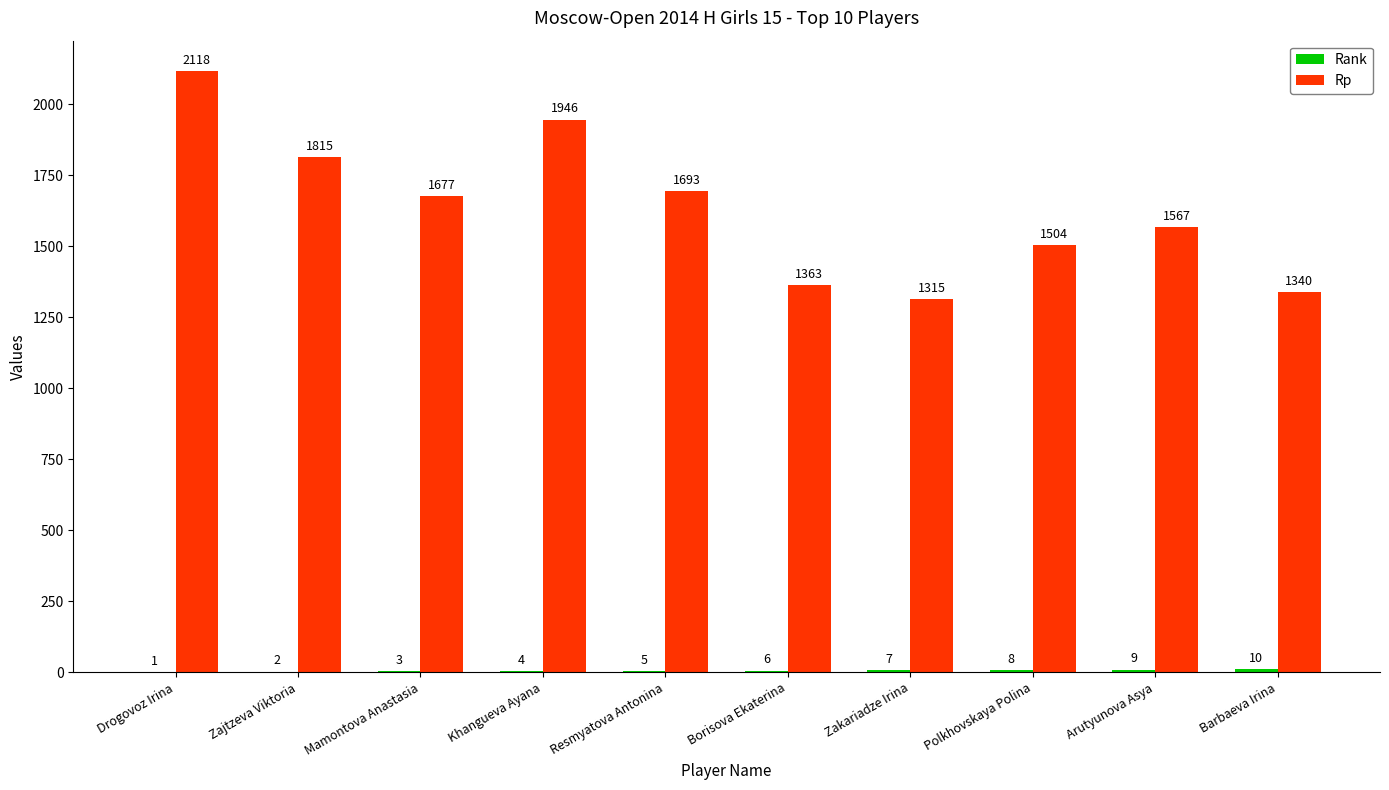

Where does the Rp series first go above 1677?

Drogovoz Irina